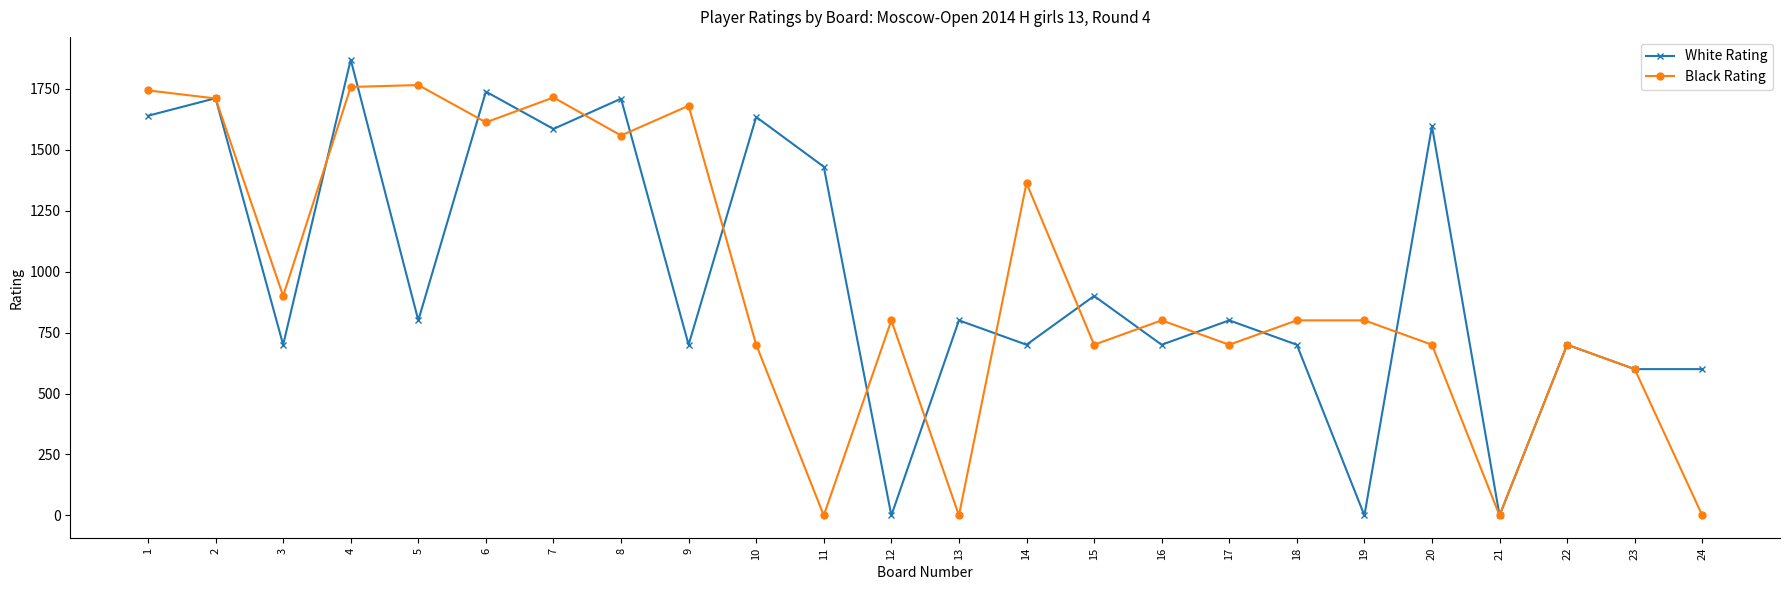

Which series has the largest total across all categories?

White Rating